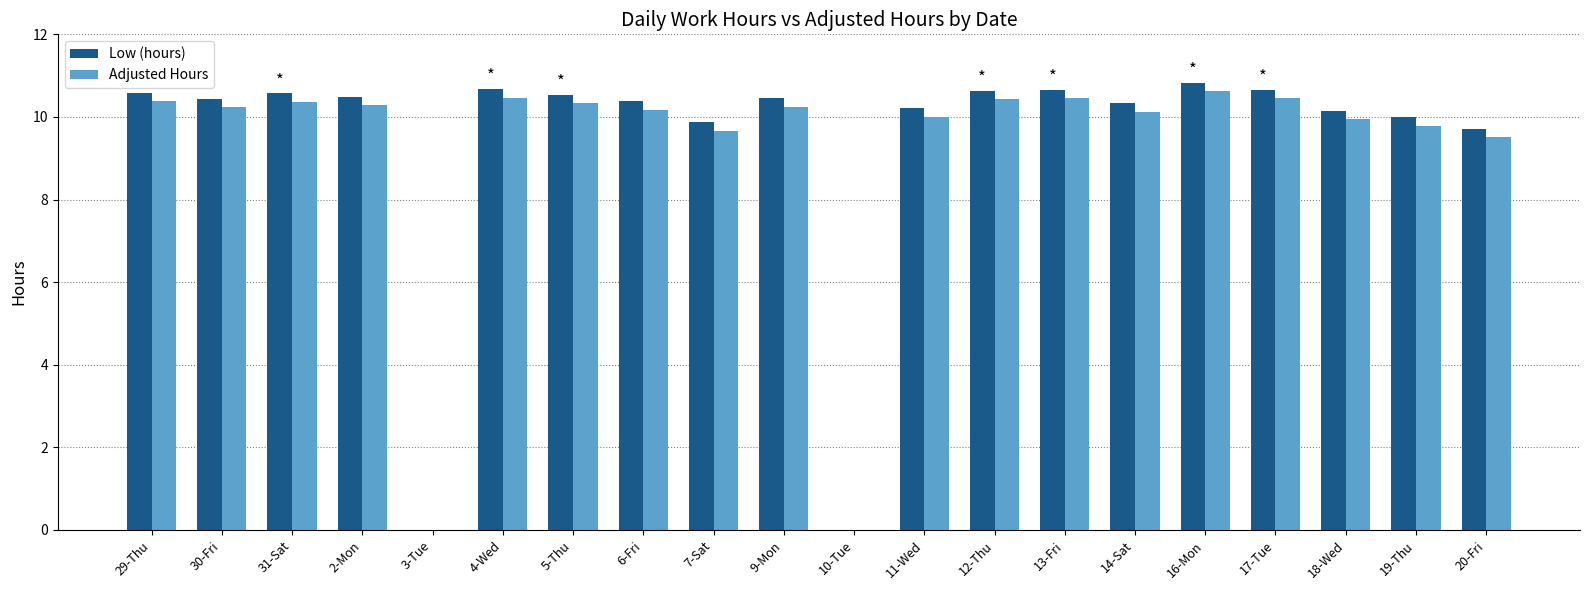

What is the sum of the Low (hours) values at 18-Wed and 20-Fri?

19.9